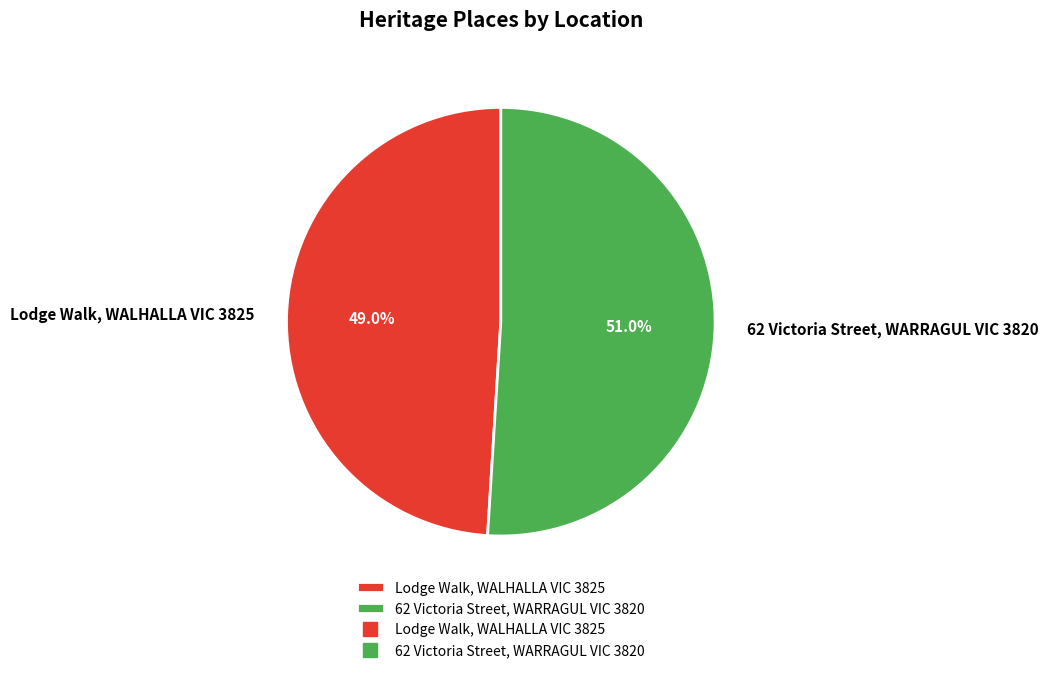

The Lodge Walk, WALHALLA VIC 3825 slice represents 40% of the pie. True or false?

False